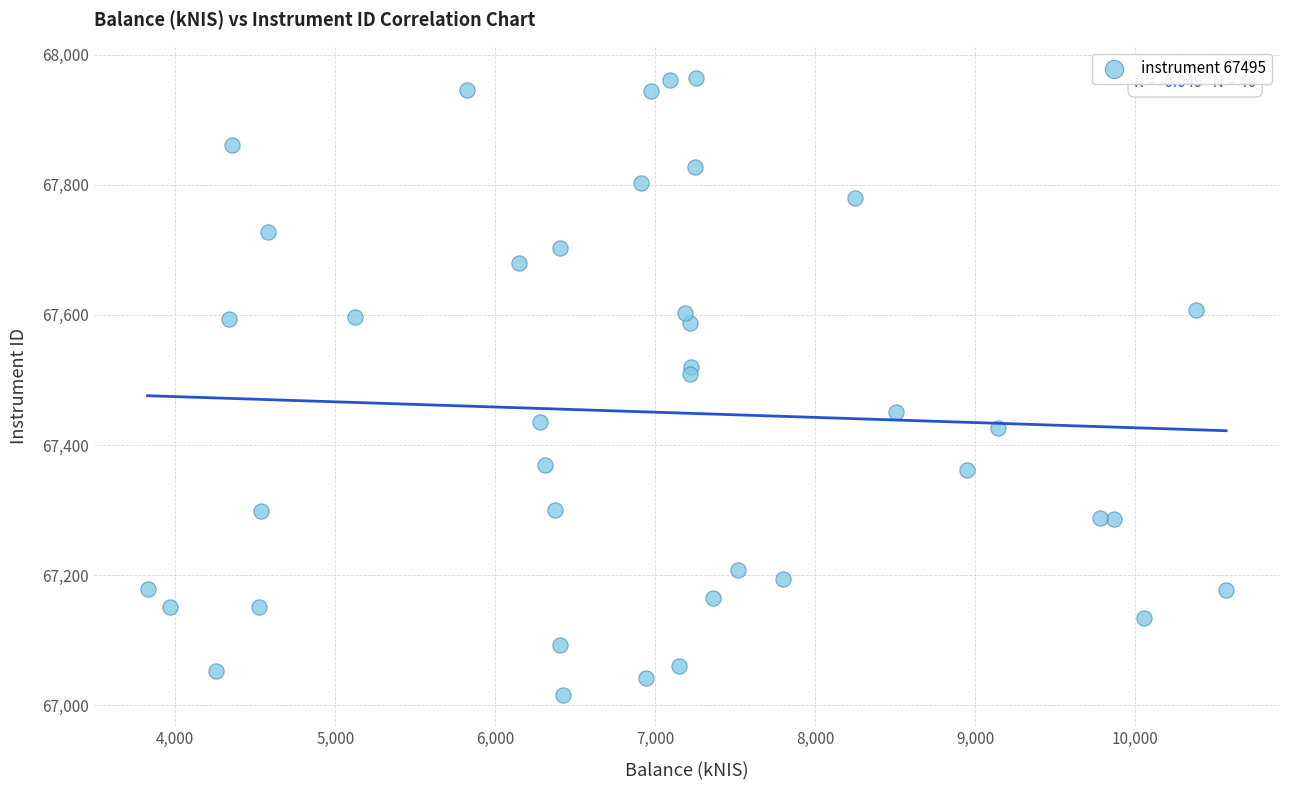

What is the range of Y values (max minus min)?

949.3